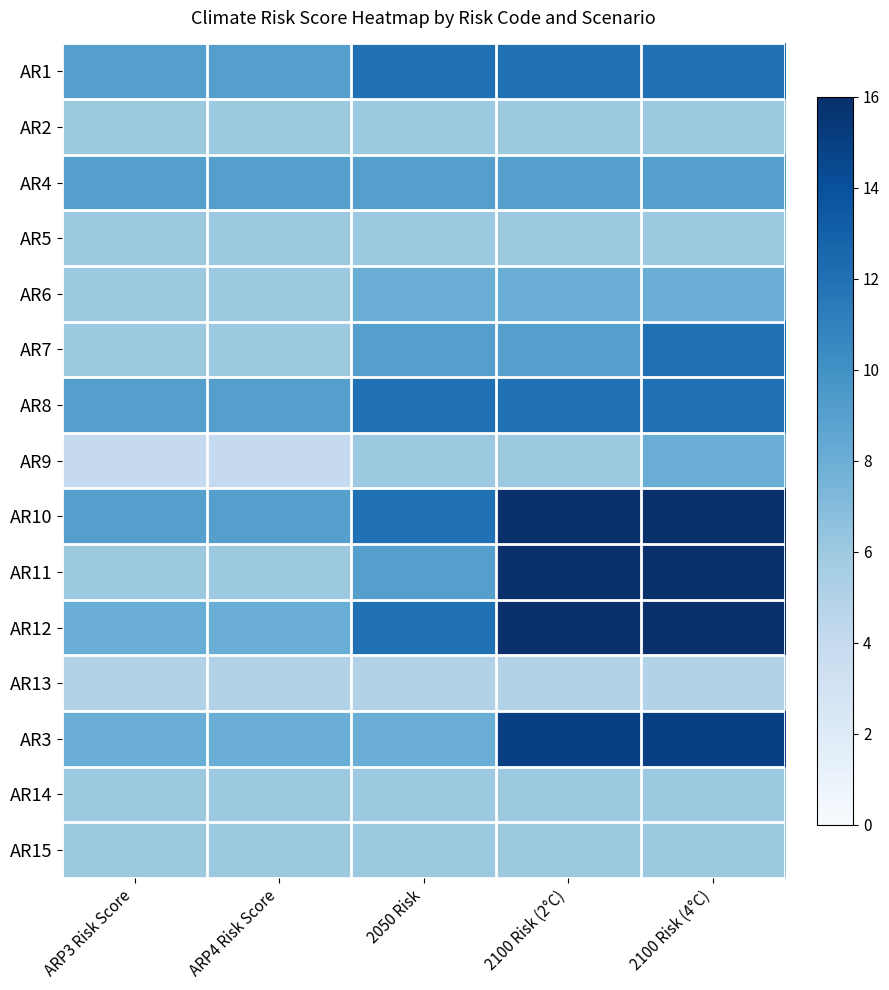

Reading left to right, extract all data points from this chart.

AR1: ARP3 Risk Score=9	ARP4 Risk Score=9	2050 Risk=12	2100 Risk (2°C)=12	2100 Risk (4°C)=12
AR2: ARP3 Risk Score=6	ARP4 Risk Score=6	2050 Risk=6	2100 Risk (2°C)=6	2100 Risk (4°C)=6
AR4: ARP3 Risk Score=9	ARP4 Risk Score=9	2050 Risk=9	2100 Risk (2°C)=9	2100 Risk (4°C)=9
AR5: ARP3 Risk Score=6	ARP4 Risk Score=6	2050 Risk=6	2100 Risk (2°C)=6	2100 Risk (4°C)=6
AR6: ARP3 Risk Score=6	ARP4 Risk Score=6	2050 Risk=8	2100 Risk (2°C)=8	2100 Risk (4°C)=8
AR7: ARP3 Risk Score=6	ARP4 Risk Score=6	2050 Risk=9	2100 Risk (2°C)=9	2100 Risk (4°C)=12
AR8: ARP3 Risk Score=9	ARP4 Risk Score=9	2050 Risk=12	2100 Risk (2°C)=12	2100 Risk (4°C)=12
AR9: ARP3 Risk Score=4	ARP4 Risk Score=4	2050 Risk=6	2100 Risk (2°C)=6	2100 Risk (4°C)=8
AR10: ARP3 Risk Score=9	ARP4 Risk Score=9	2050 Risk=12	2100 Risk (2°C)=16	2100 Risk (4°C)=16
AR11: ARP3 Risk Score=6	ARP4 Risk Score=6	2050 Risk=9	2100 Risk (2°C)=16	2100 Risk (4°C)=16
AR12: ARP3 Risk Score=8	ARP4 Risk Score=8	2050 Risk=12	2100 Risk (2°C)=16	2100 Risk (4°C)=16
AR13: ARP3 Risk Score=5	ARP4 Risk Score=5	2050 Risk=5	2100 Risk (2°C)=5	2100 Risk (4°C)=5
AR3: ARP3 Risk Score=8	ARP4 Risk Score=8	2050 Risk=8	2100 Risk (2°C)=15	2100 Risk (4°C)=15
AR14: ARP3 Risk Score=6	ARP4 Risk Score=6	2050 Risk=6	2100 Risk (2°C)=6	2100 Risk (4°C)=6
AR15: ARP3 Risk Score=6	ARP4 Risk Score=6	2050 Risk=6	2100 Risk (2°C)=6	2100 Risk (4°C)=6